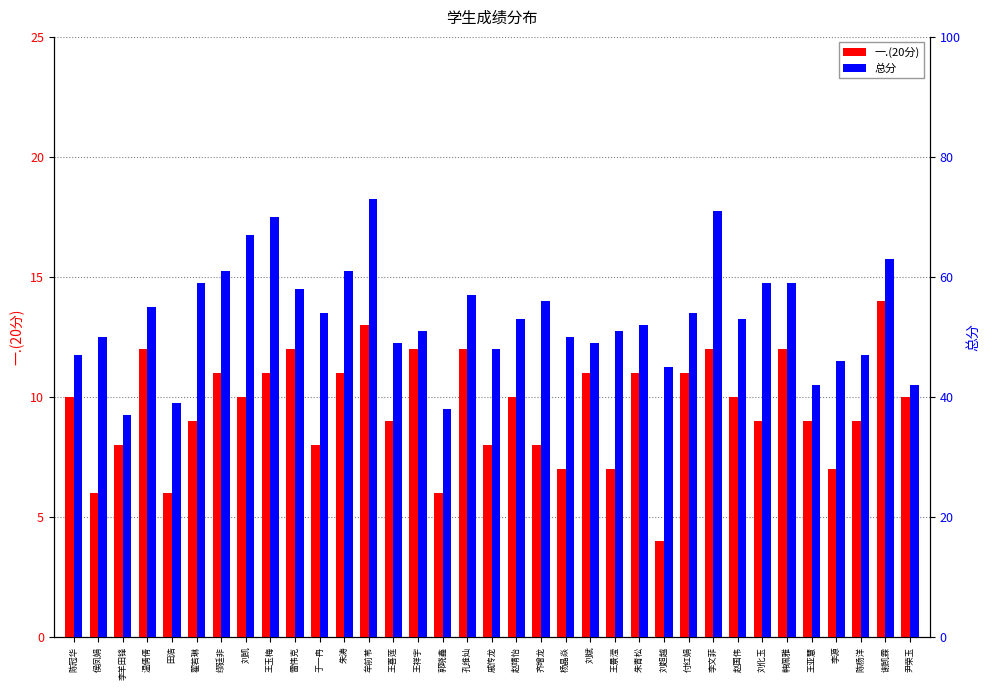

At which category is the sum across all series the highest?

牟前苇